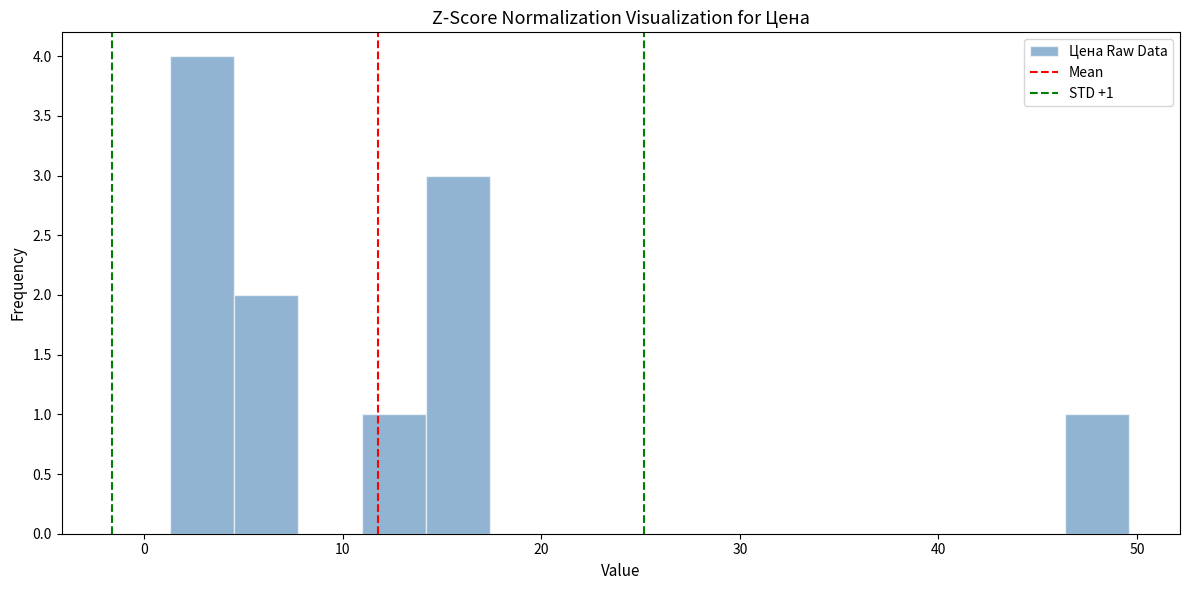

Around what value on the x-axis is the tallest bar? Give the approximate position of its centre, as read against the axis.

3